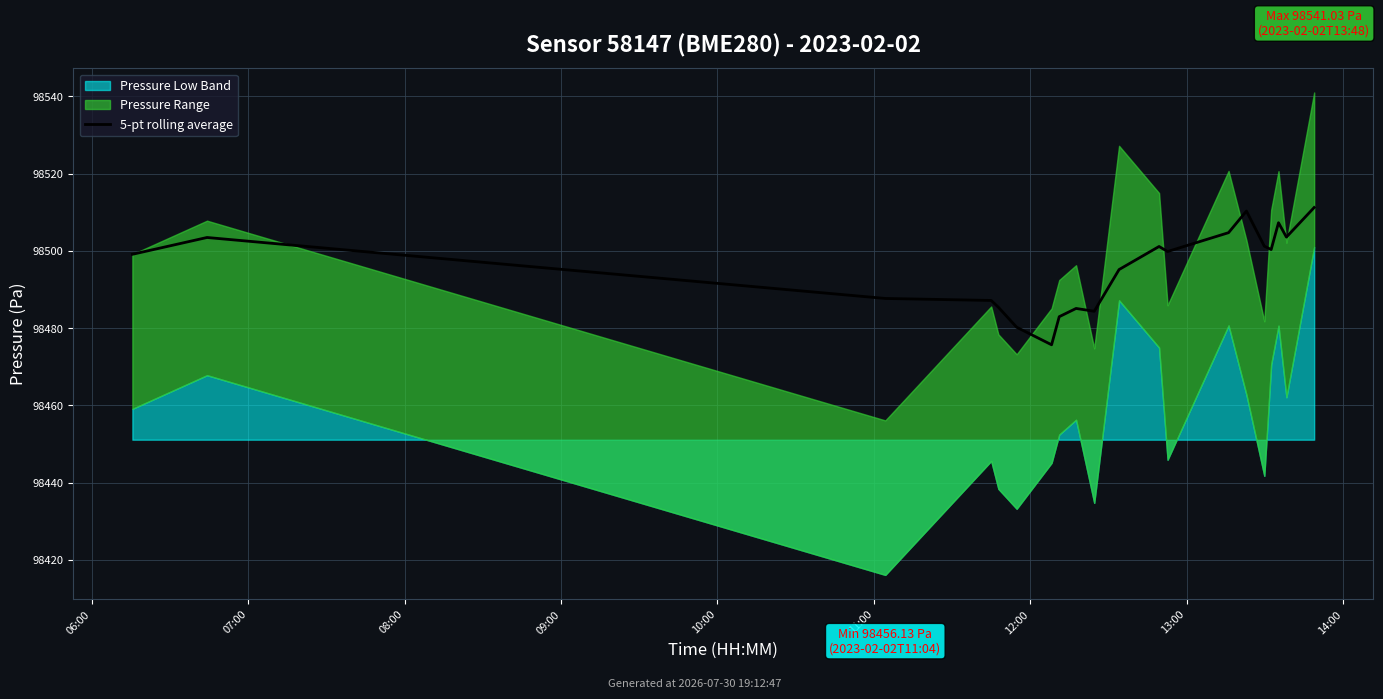

True or false: the data has more than 1 interior local peaks.

True